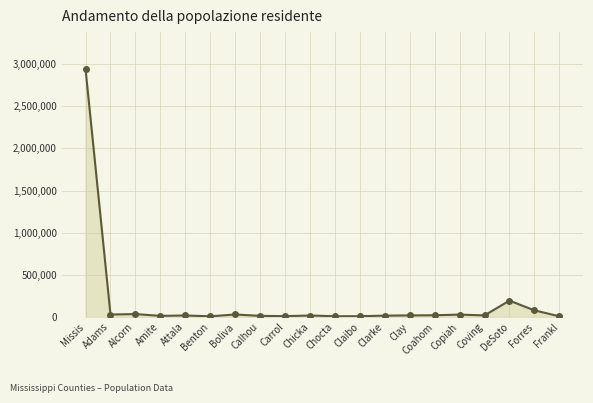

What is the label of the 17th point from the right?

Amite